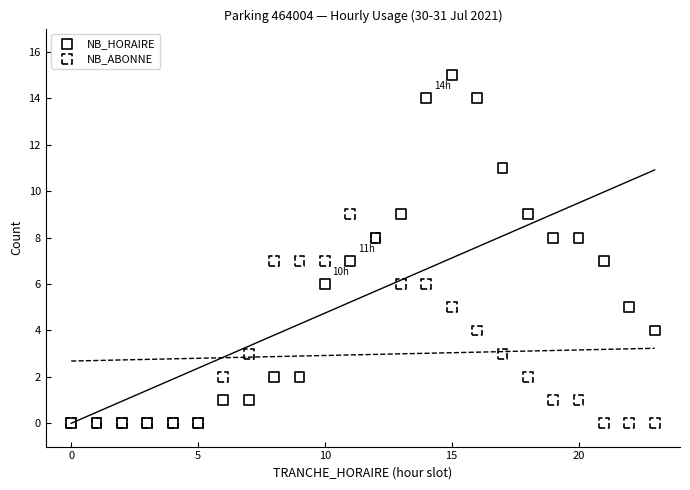

Which series has the largest Y range (max minus min)?

NB_HORAIRE